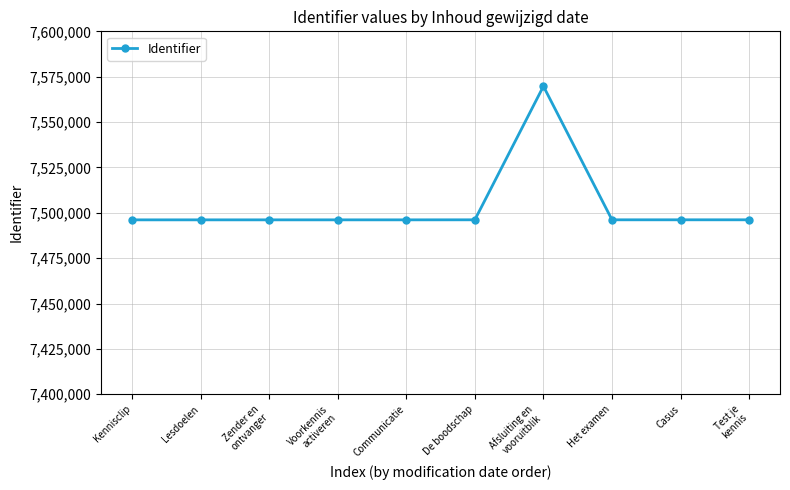

Approximately how many times larger is the value at Lesdoelen compared to Het examen?

1.0